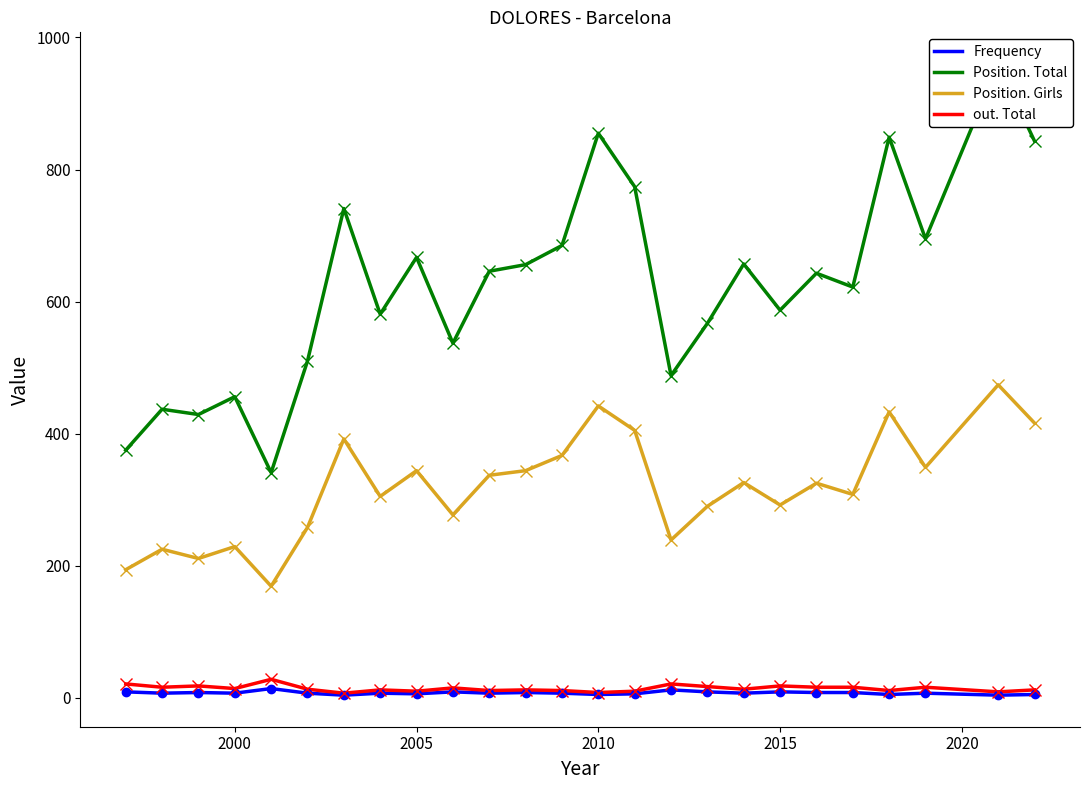

True or false: Position. Girls and out. Total intersect in this chart.

False